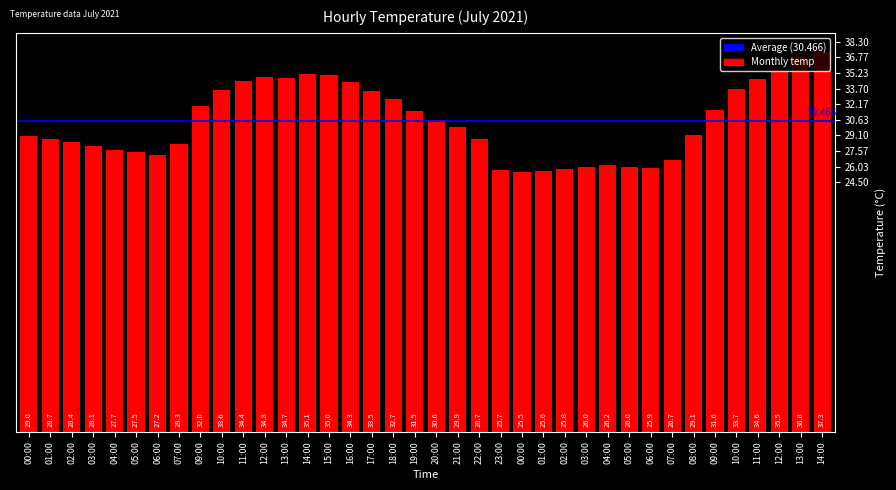

How many distinct data groups are displayed?

1